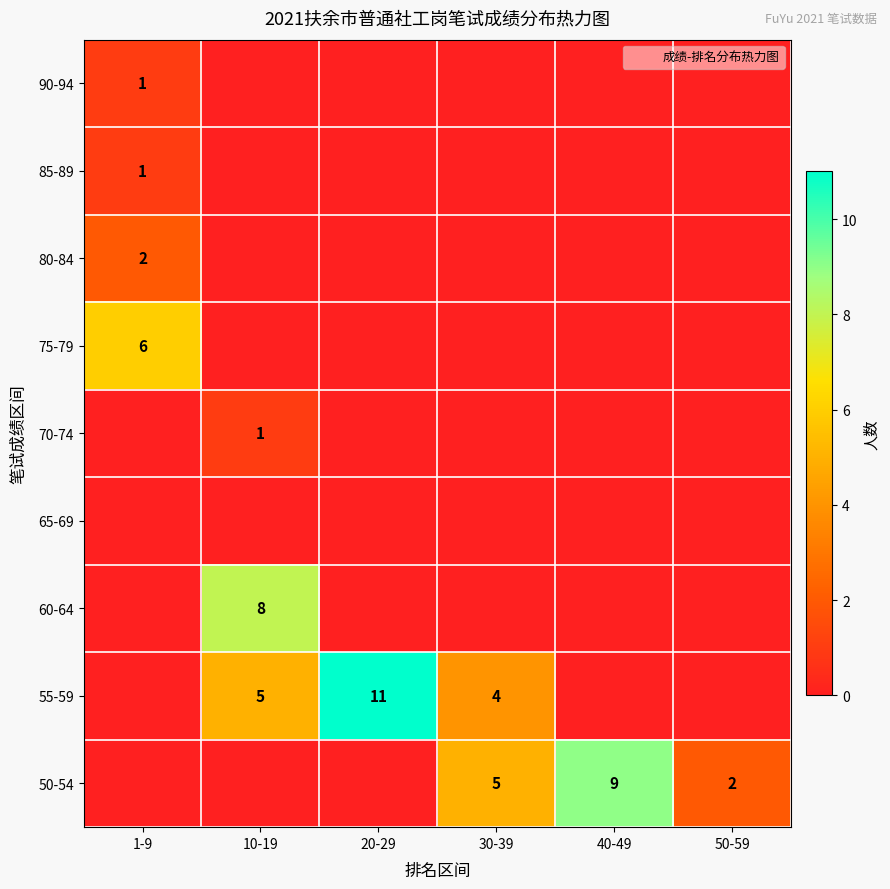

The 65-69 series shows 0 at 20-29. True or false?

True